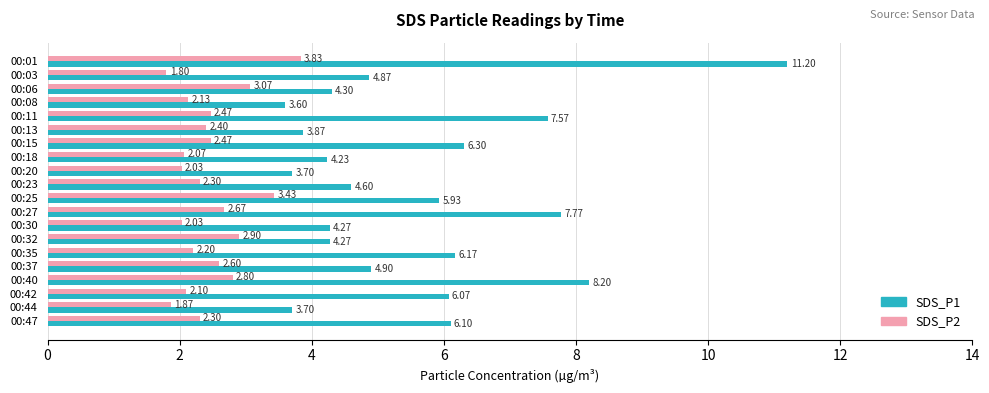

Which series has the largest range (max minus min)?

SDS_P1